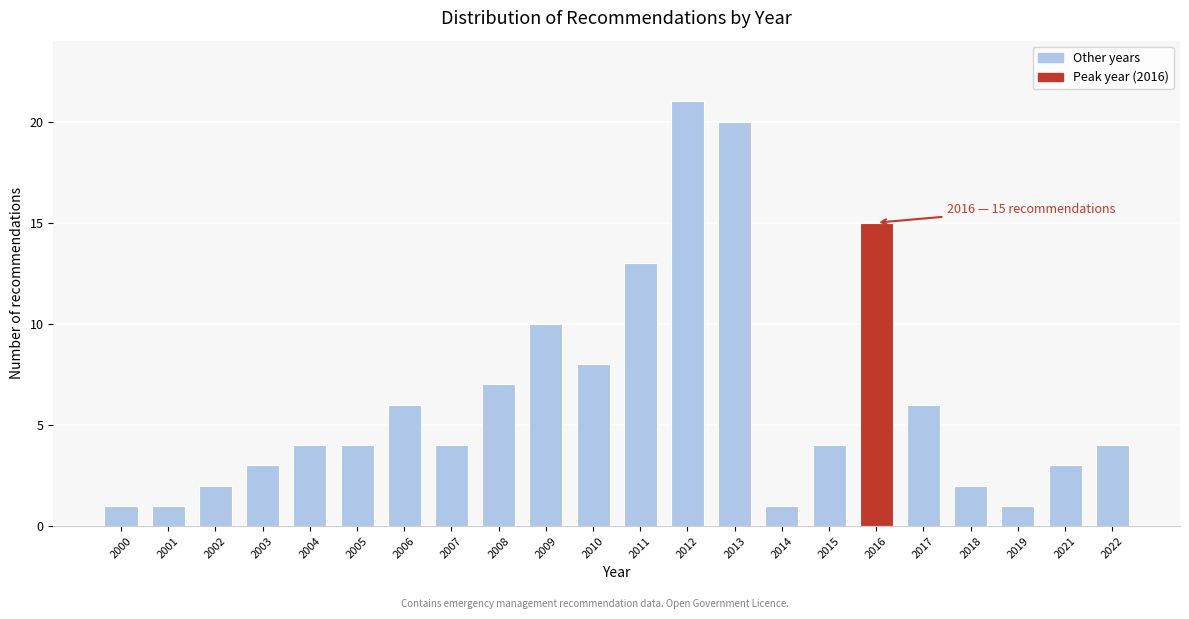

Reading right to left, list all the values displayed in this chart.

2022=4	2021=3	2019=1	2018=2	2017=6	2016=15	2015=4	2014=1	2013=20	2012=21	2011=13	2010=8	2009=10	2008=7	2007=4	2006=6	2005=4	2004=4	2003=3	2002=2	2001=1	2000=1